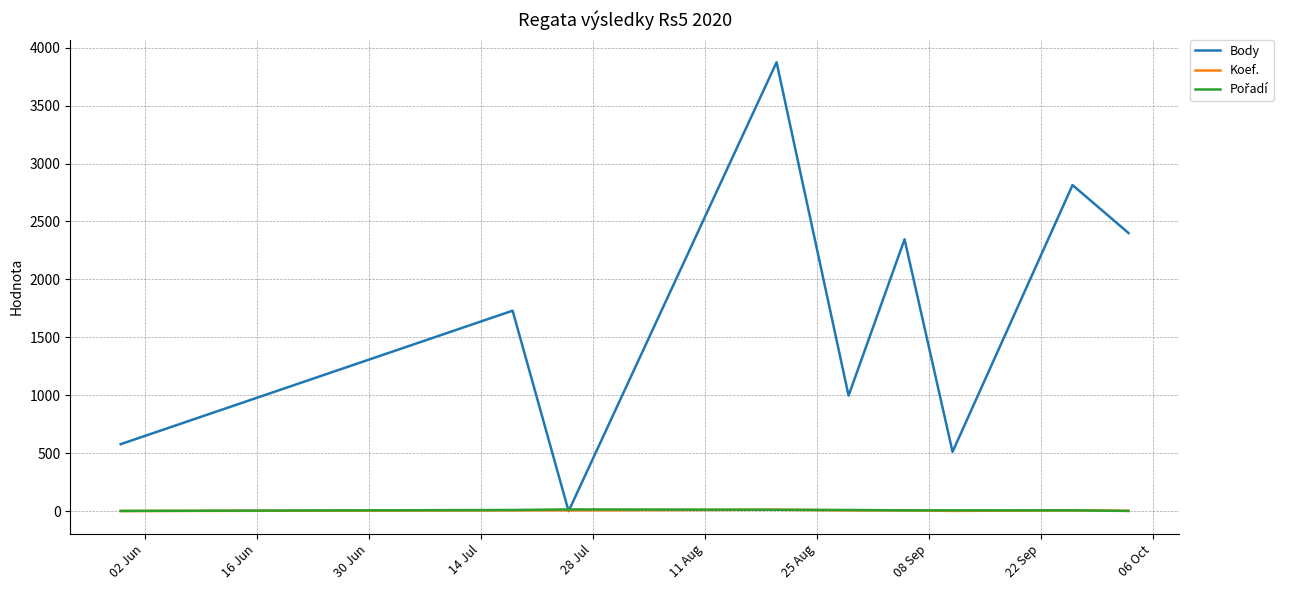

Which series has the largest total across all categories?

Body